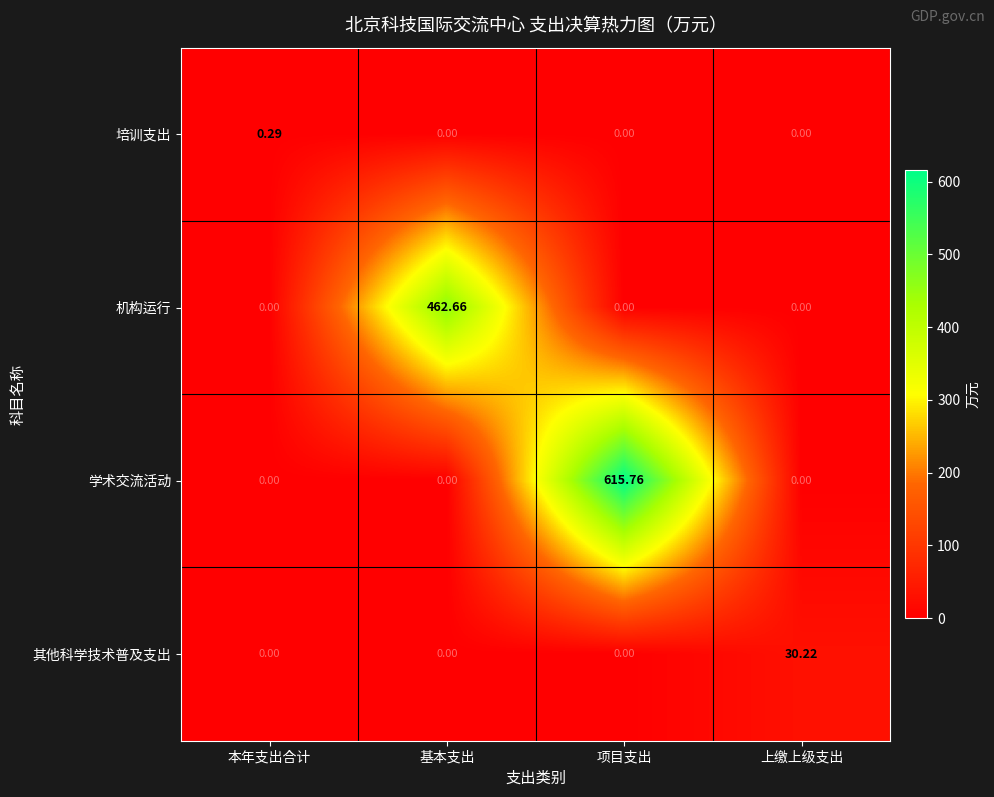

Count the number of categories in the chart.

4